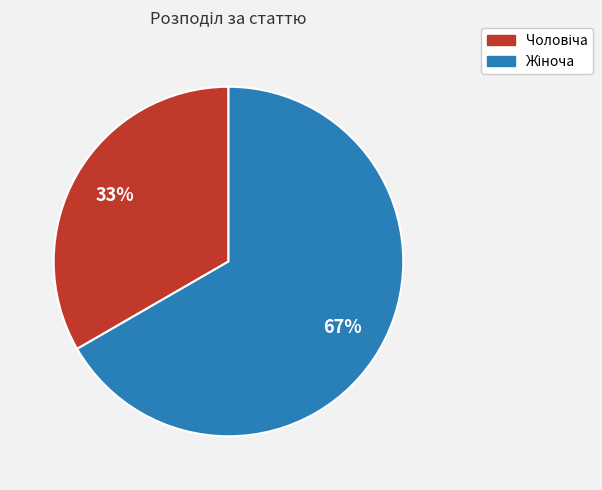

Does any single category account for the majority?

Yes